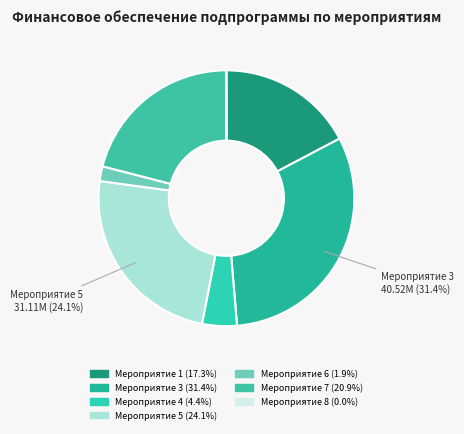

Is it true that Мероприятие 4 is 4% of the pie?

True